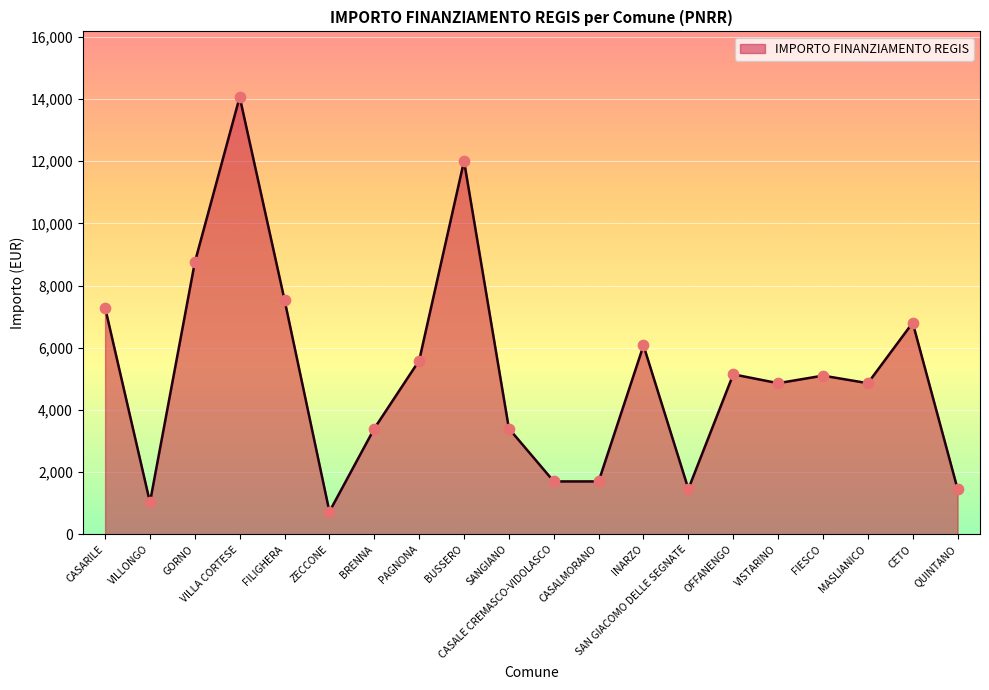

What is the ratio of the value at FILIGHERA to the value at QUINTANO?

5.2